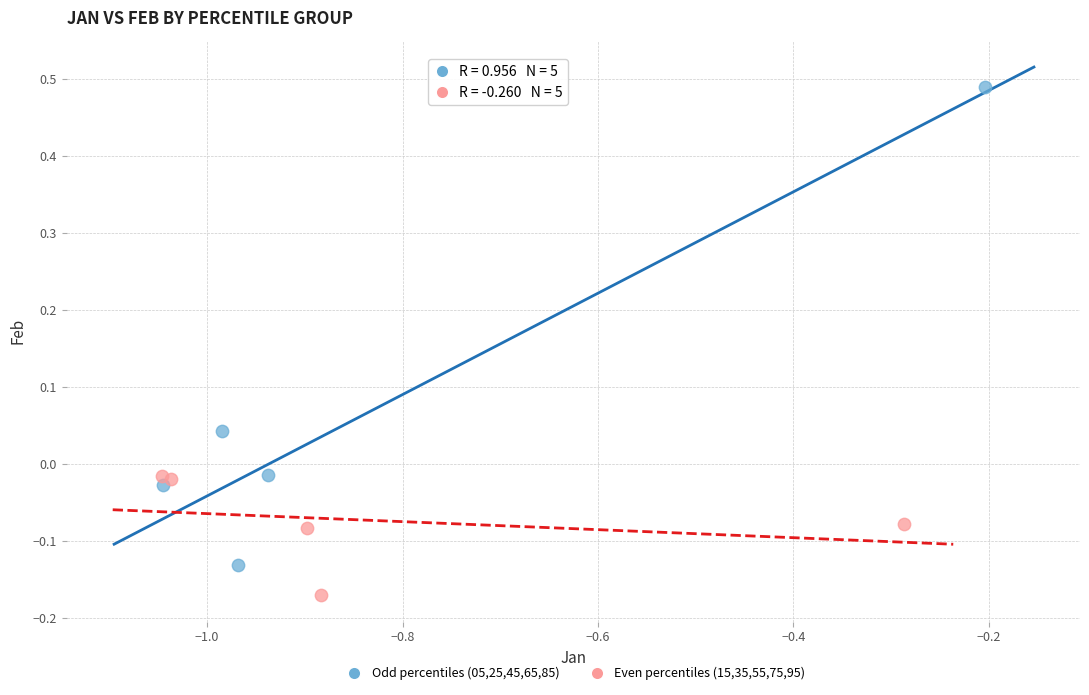

Which series reaches the minimum Y coordinate?

Even percentiles (15,35,55,75,95)